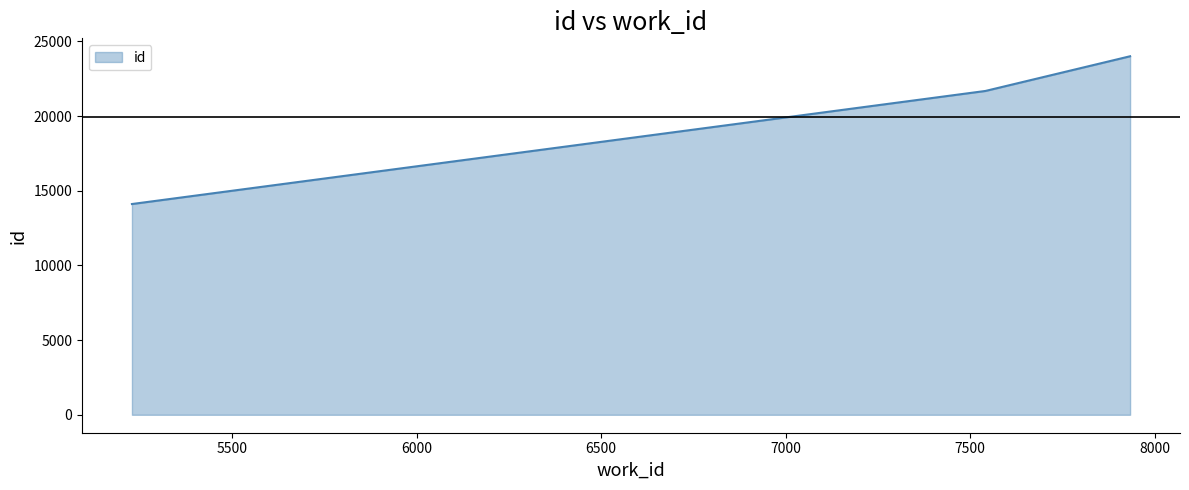

Reading left to right, what are all the values shown in this chart?

14109	21678	24001